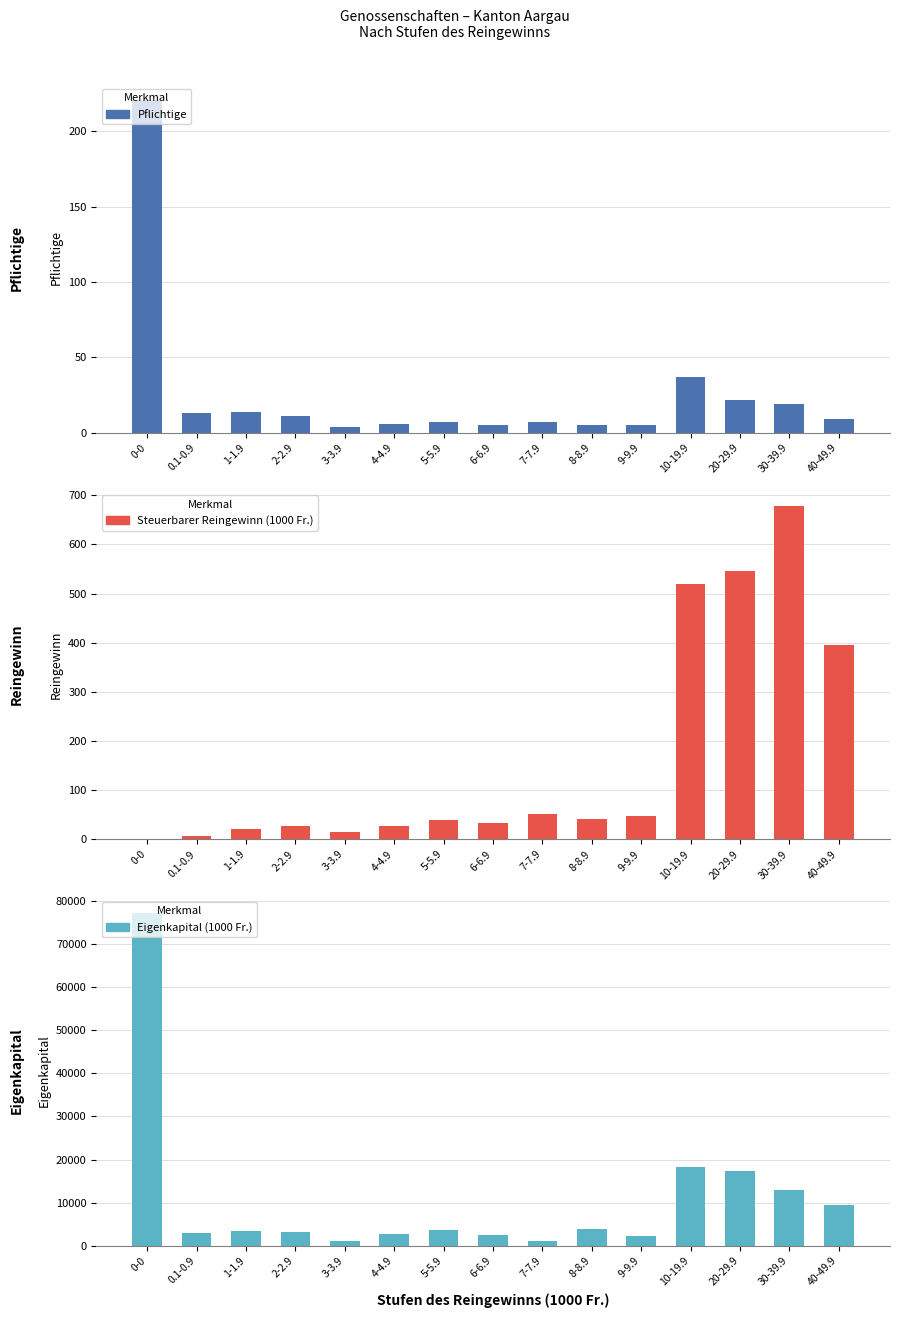

List the labels in order of Steuerbarer Reingewinn (1000 Fr.) value, largest first.

30-39.9, 20-29.9, 10-19.9, 40-49.9, 7-7.9, 9-9.9, 8-8.9, 5-5.9, 6-6.9, 4-4.9, 2-2.9, 1-1.9, 3-3.9, 0.1-0.9, 0-0